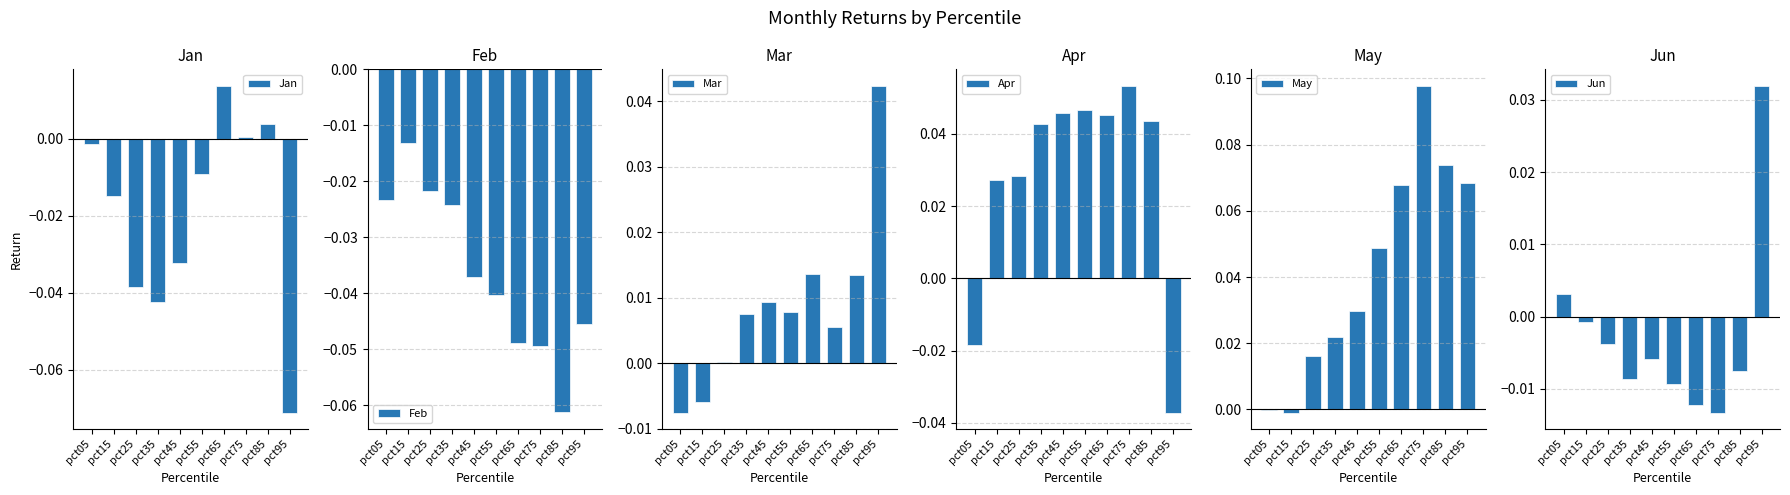

At which category is the sum across all series the highest?

pct75